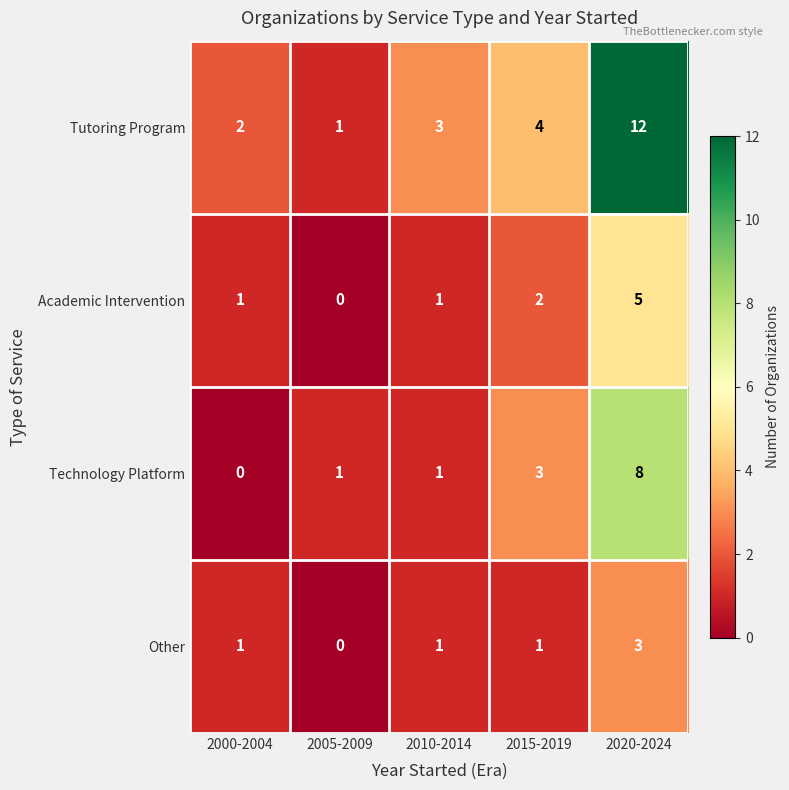

What is the sum of the Tutoring Program values at 2020-2024 and 2015-2019?

16